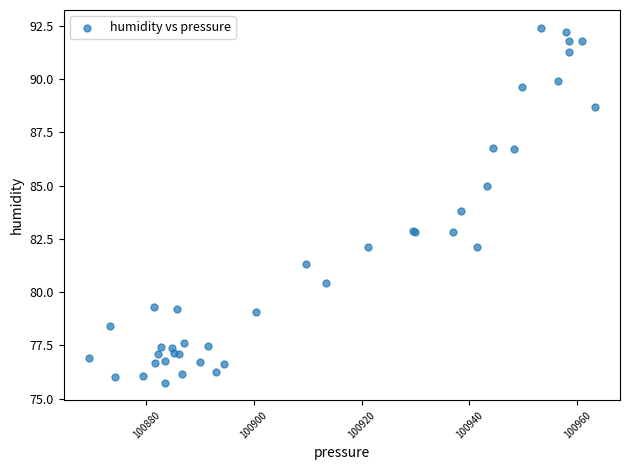

What Y value in the scatter plot is closest to 84?

83.8